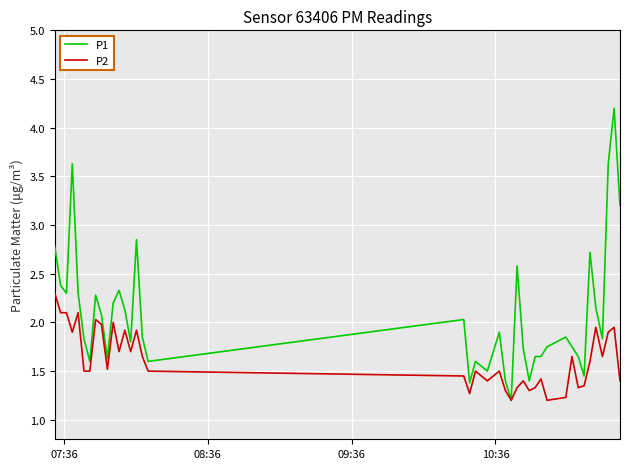

Which series has the widest spread of values?

P1